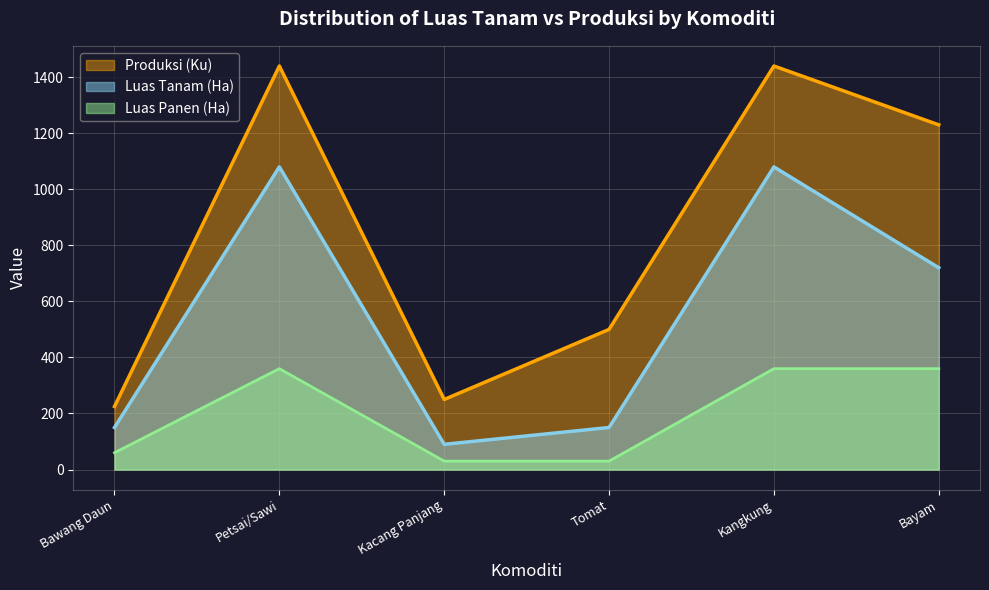

What value does the Luas Tanam (Ha) series have at Tomat, to the nearest 50?

150